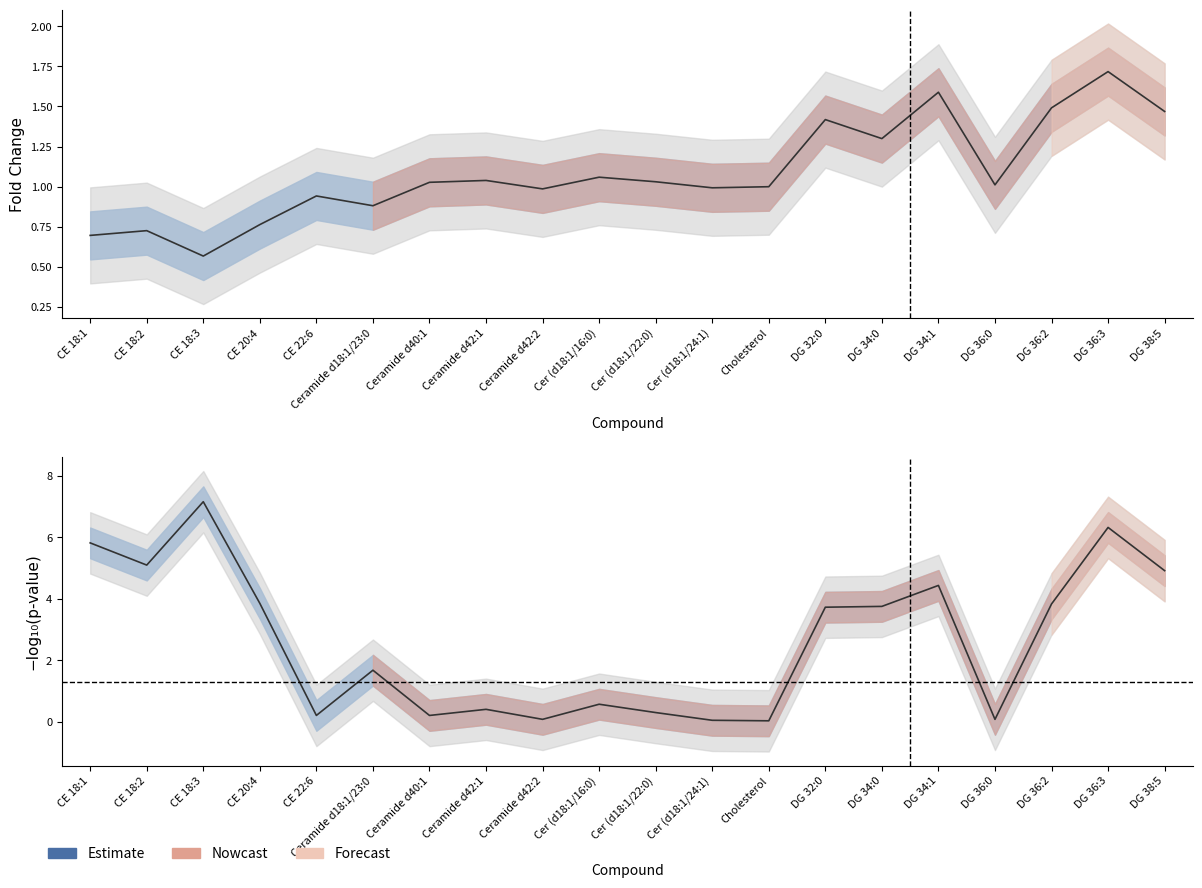

How many data points are less than 1?

9